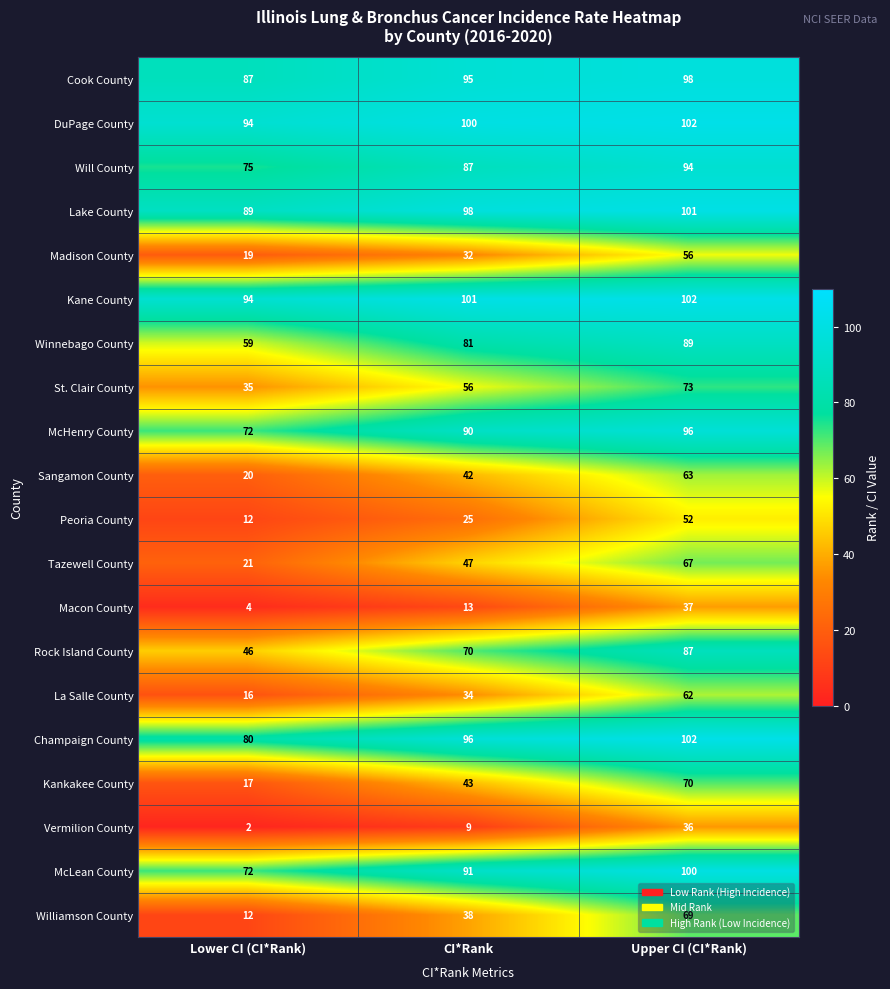

What is the difference between the maximum and second lowest values in the Rock Island County series?

17